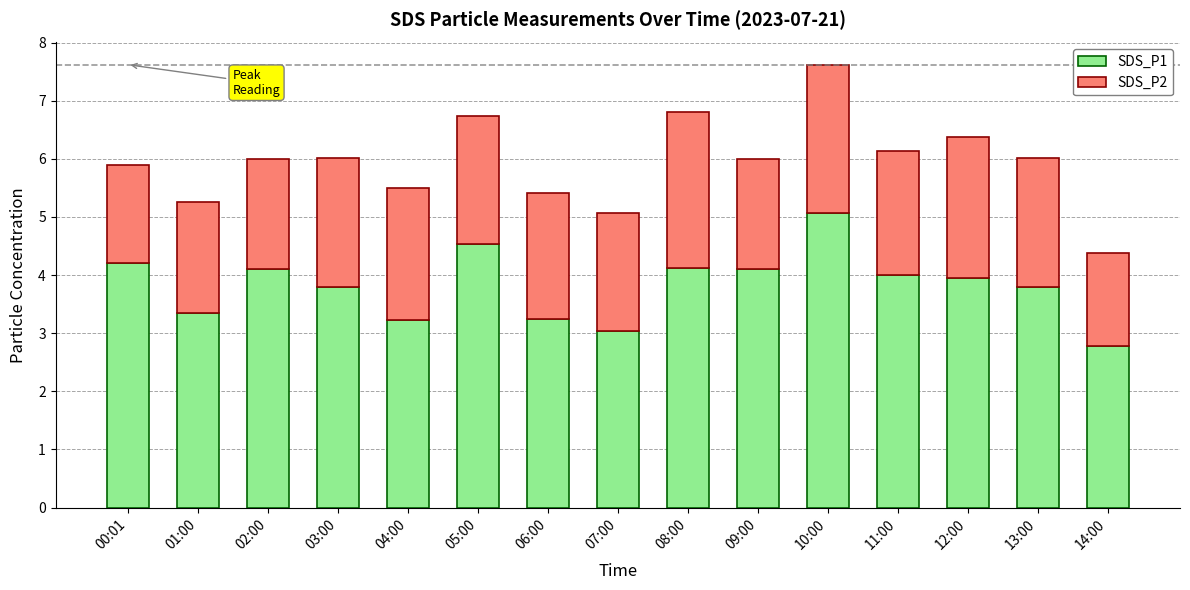

What is the difference between the maximum and minimum values in the SDS_P1 series?

2.3